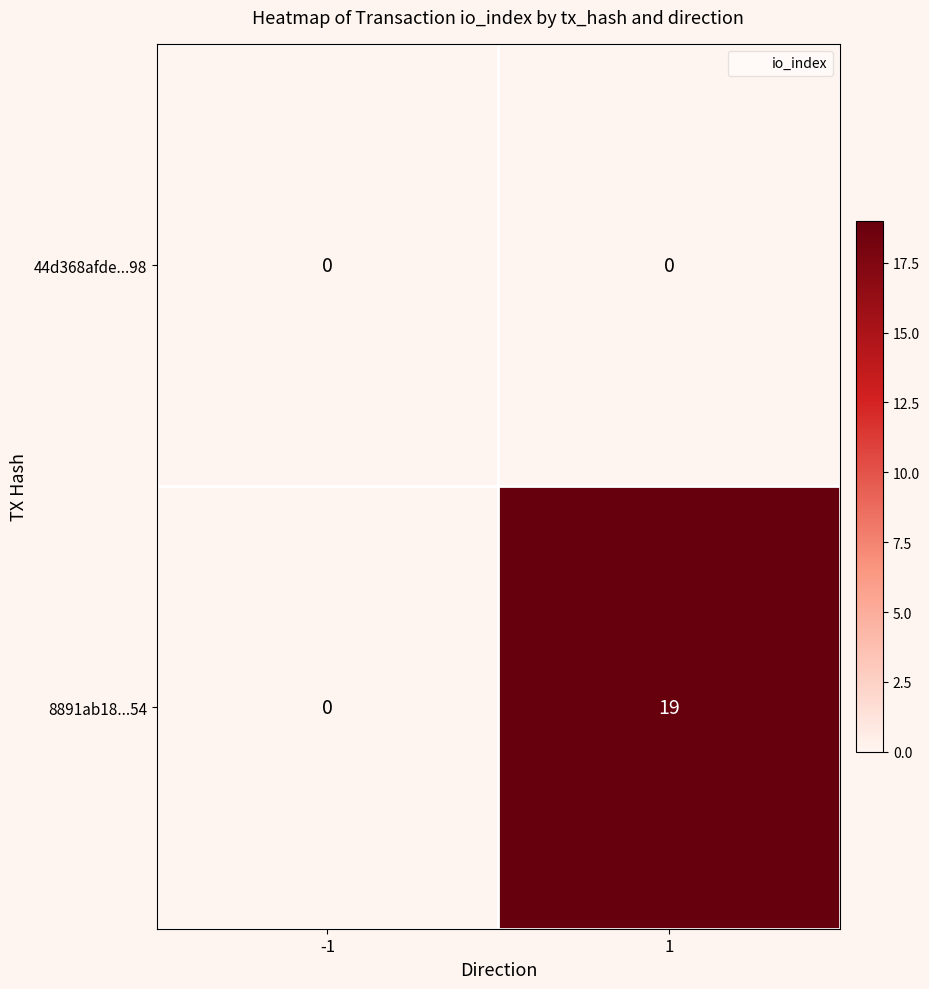

Reading right to left, list all the values displayed in this chart.

44d368afde...98: 1=0	-1=0
8891ab18...54: 1=19	-1=0